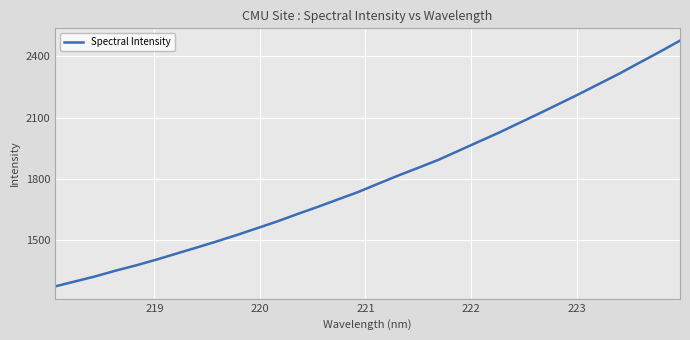

What is the smallest value displayed?

1272.4